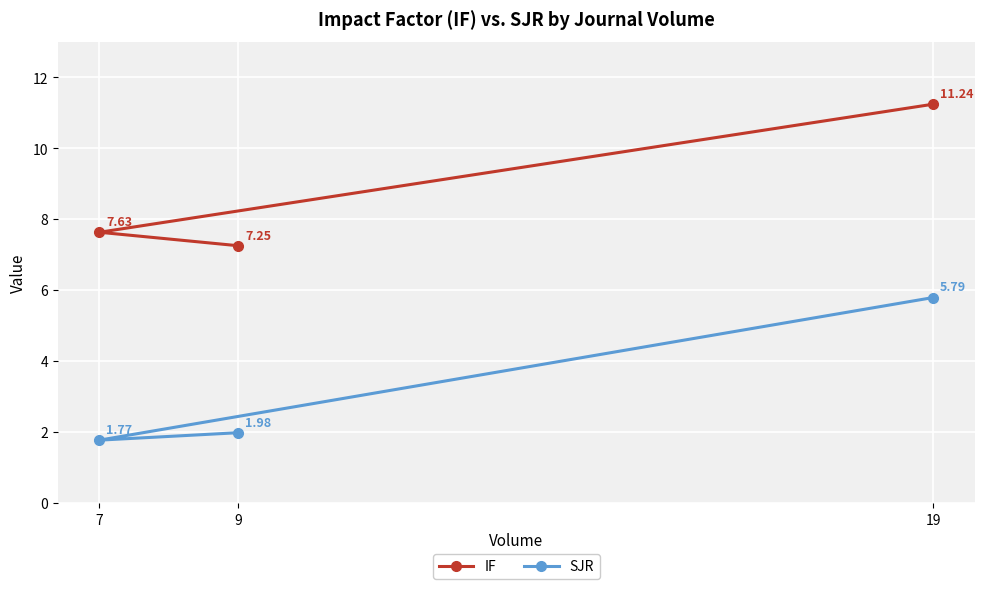

Is it true that SJR equals 1.8 at 7?

True